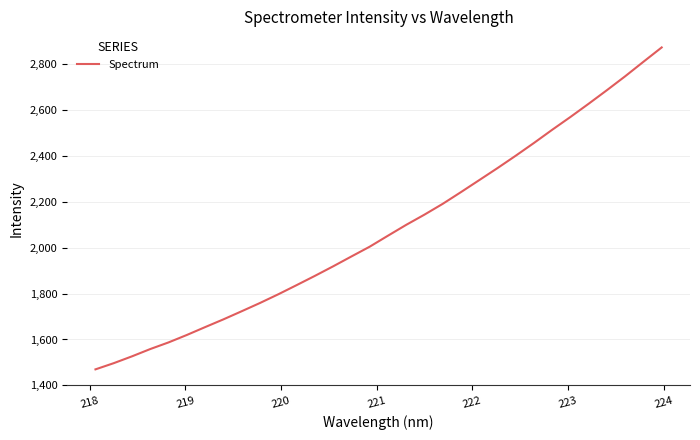

What is the difference between the maximum and minimum values?

1404.3